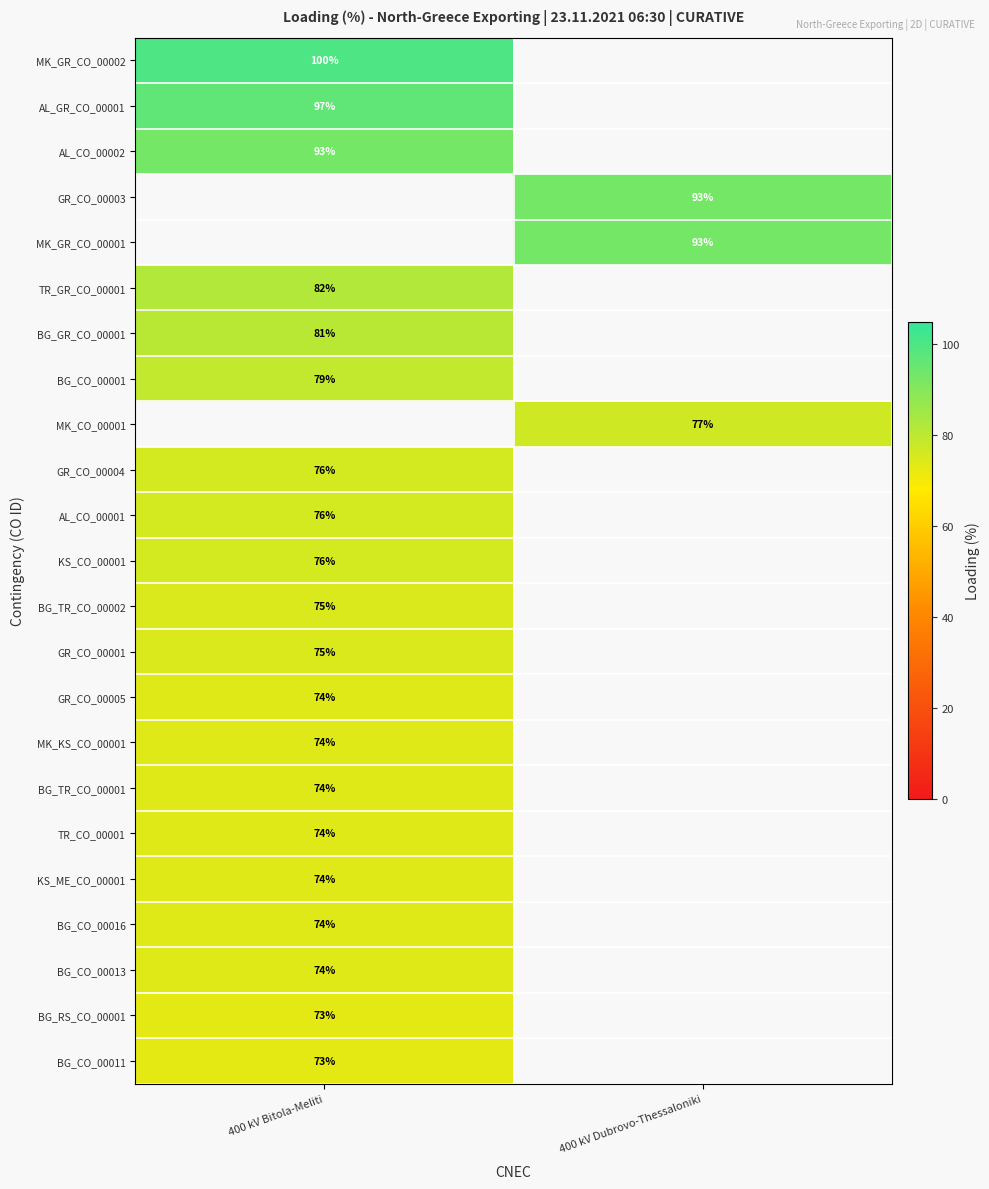

Between 400 kV Dubrovo-Thessaloniki and 400 kV Bitola-Meliti, which is larger?

400 kV Bitola-Meliti